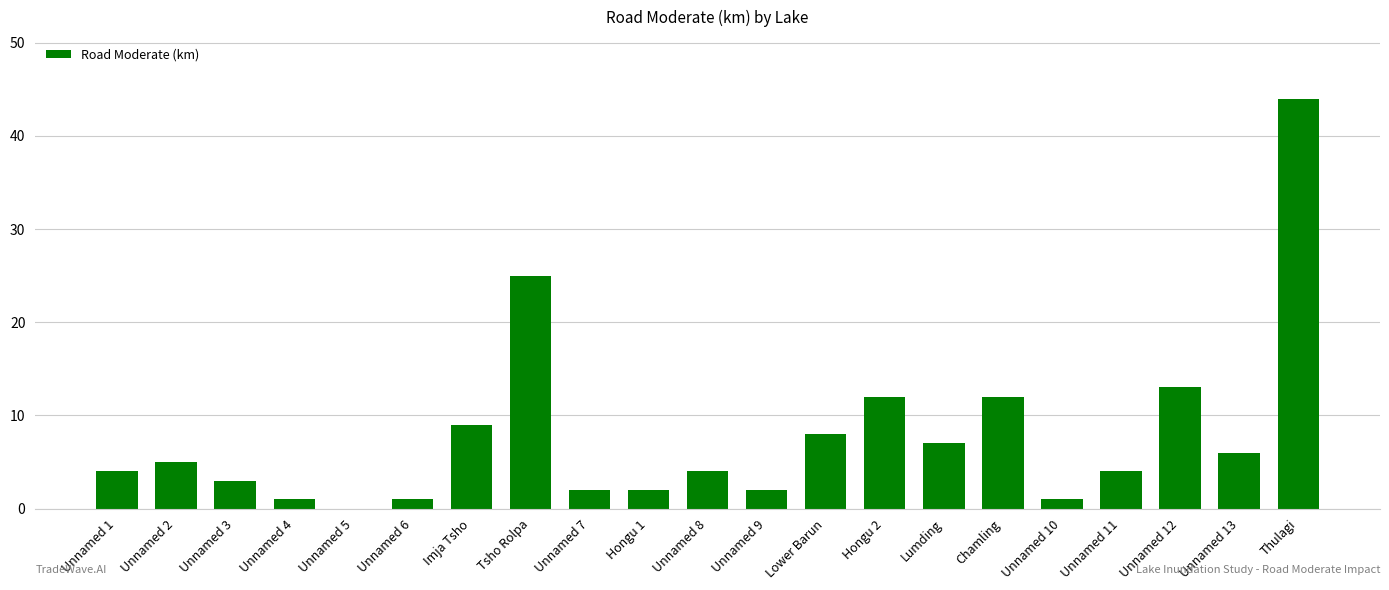

Which category has the highest value across all series?

Thulagi